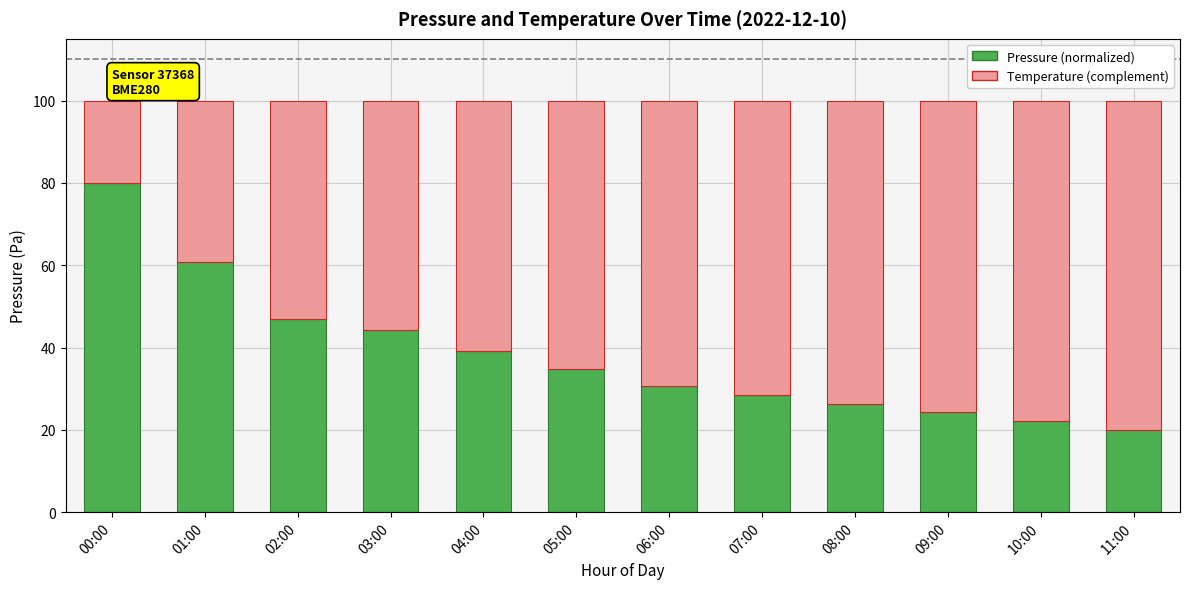

At which label does Pressure (normalized) first exceed 34?

00:00